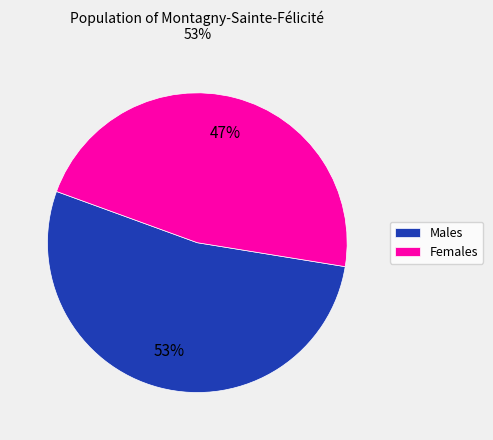

Rank the categories by value from highest to lowest.

Males, Females